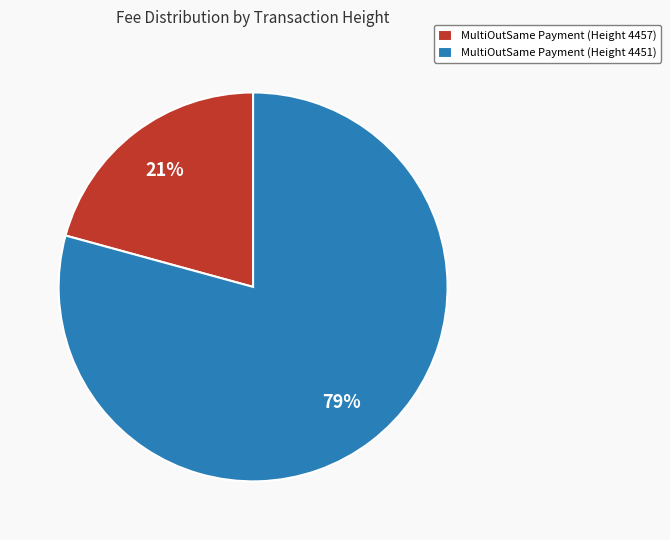

To the nearest percent, what percentage of the pie is MultiOutSame Payment (Height 4457)?

21%